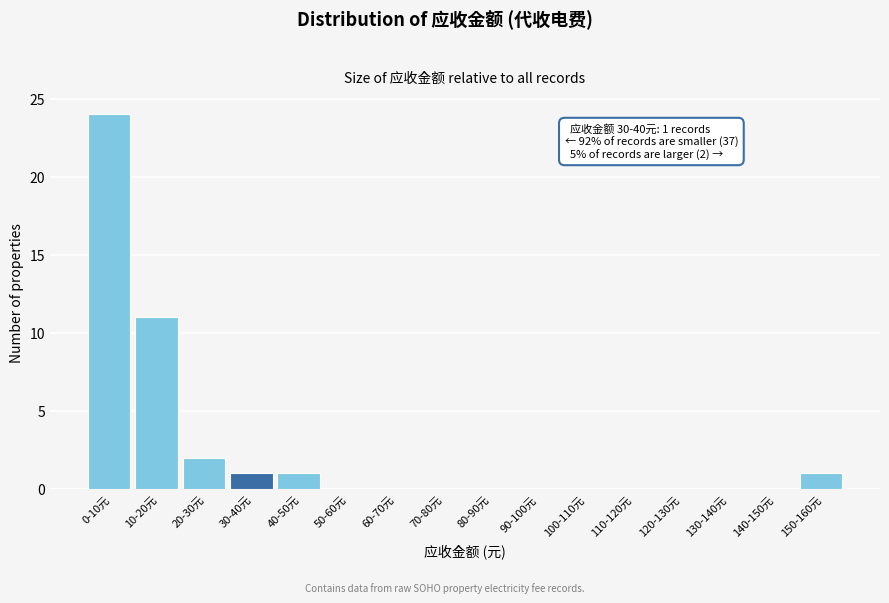

Reading left to right, list all the values displayed in this chart.

0-10元=24	10-20元=11	20-30元=2	30-40元=1	40-50元=1	50-60元=0	60-70元=0	70-80元=0	80-90元=0	90-100元=0	100-110元=0	110-120元=0	120-130元=0	130-140元=0	140-150元=0	150-160元=1